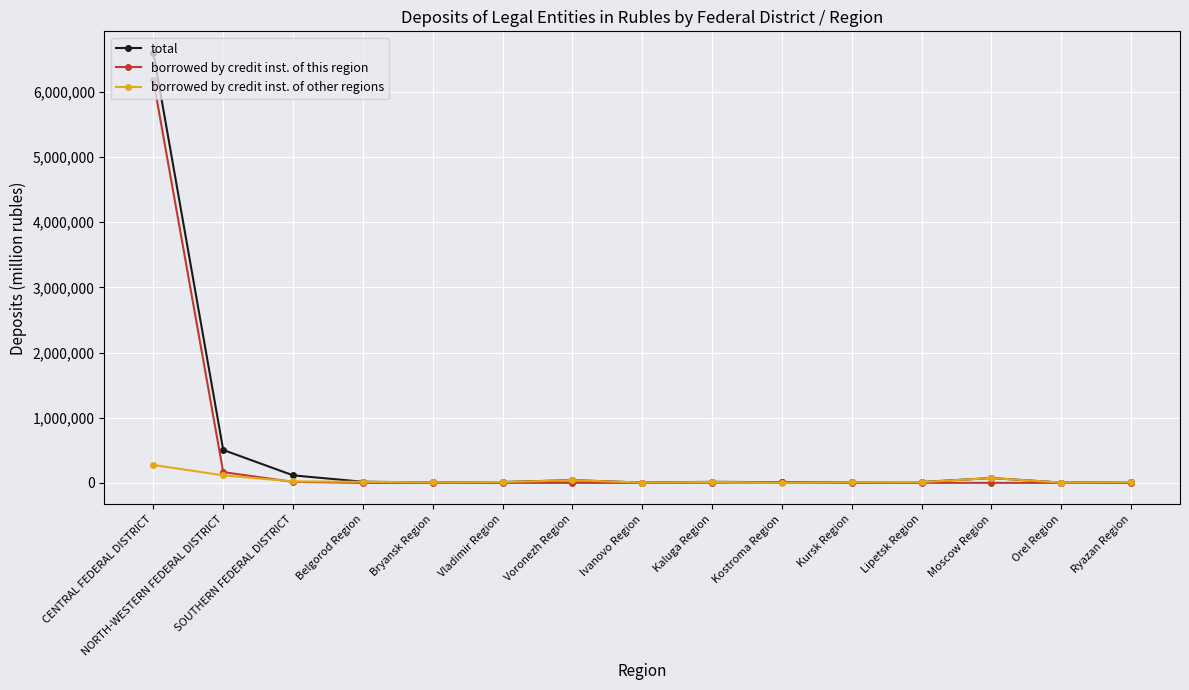

What is the average value of the borrowed by credit inst. of other regions series?

41377